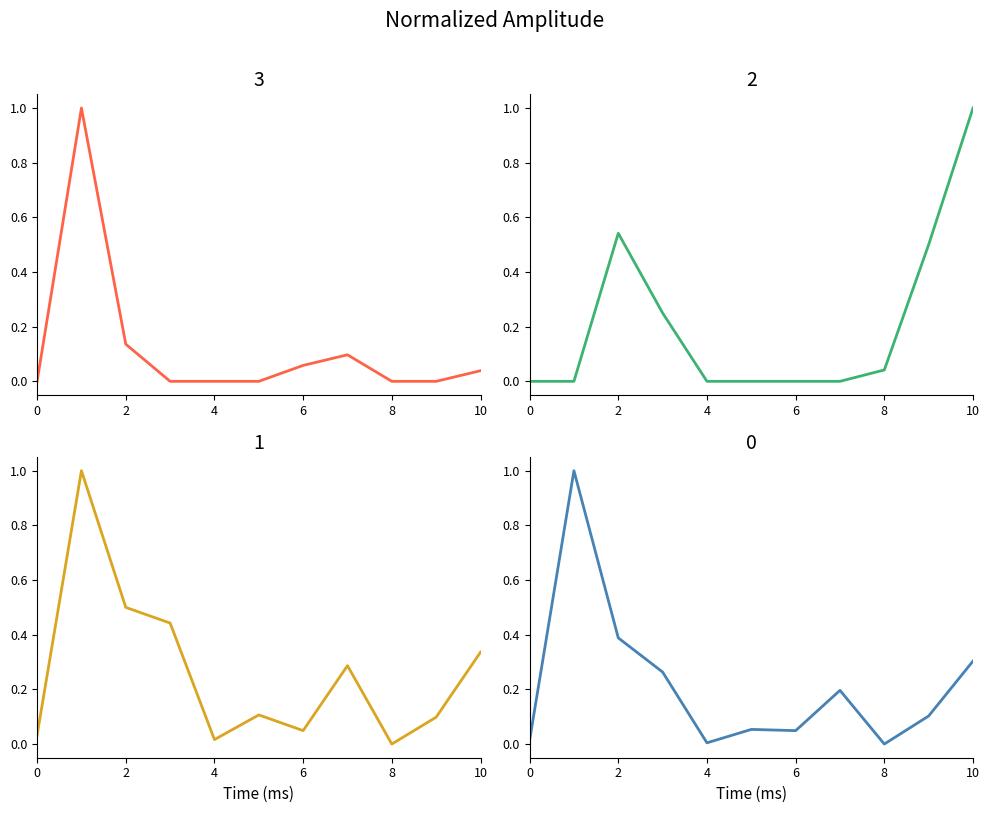

At which label is Pemberian closest to 0?

8